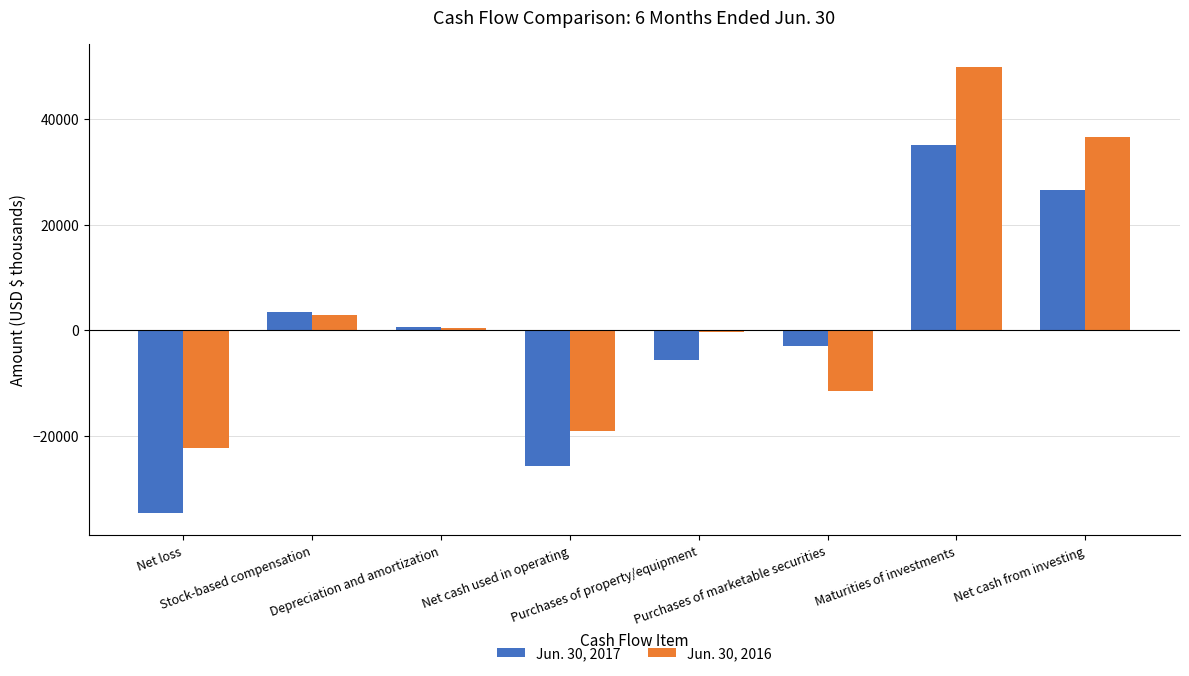

What is the difference between the Jun. 30, 2016 values at Purchases of property/equipment and Net cash used in operating?

18688